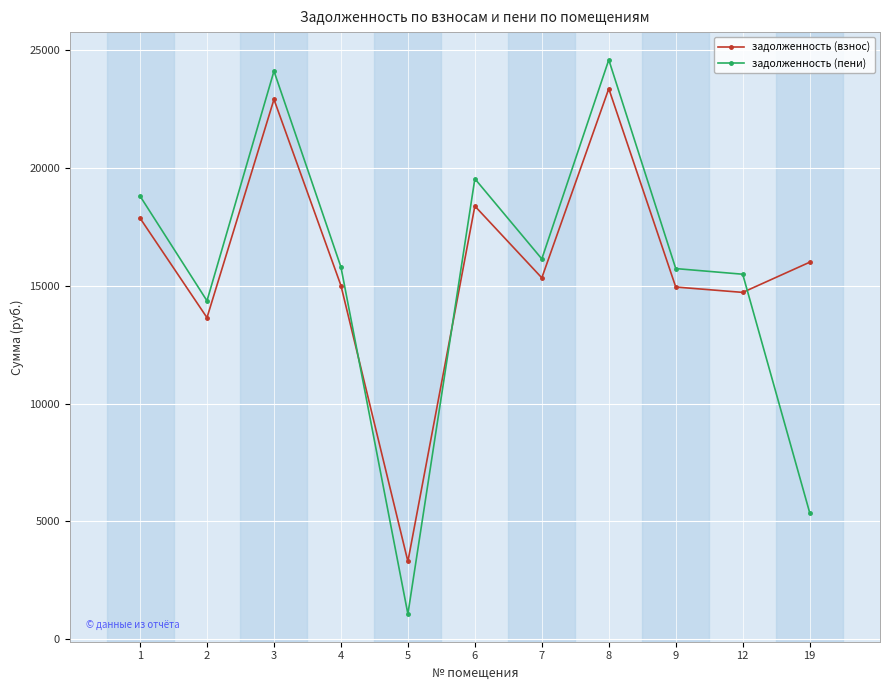

How many interior local peaks does the задолженность (взнос) series have?

3